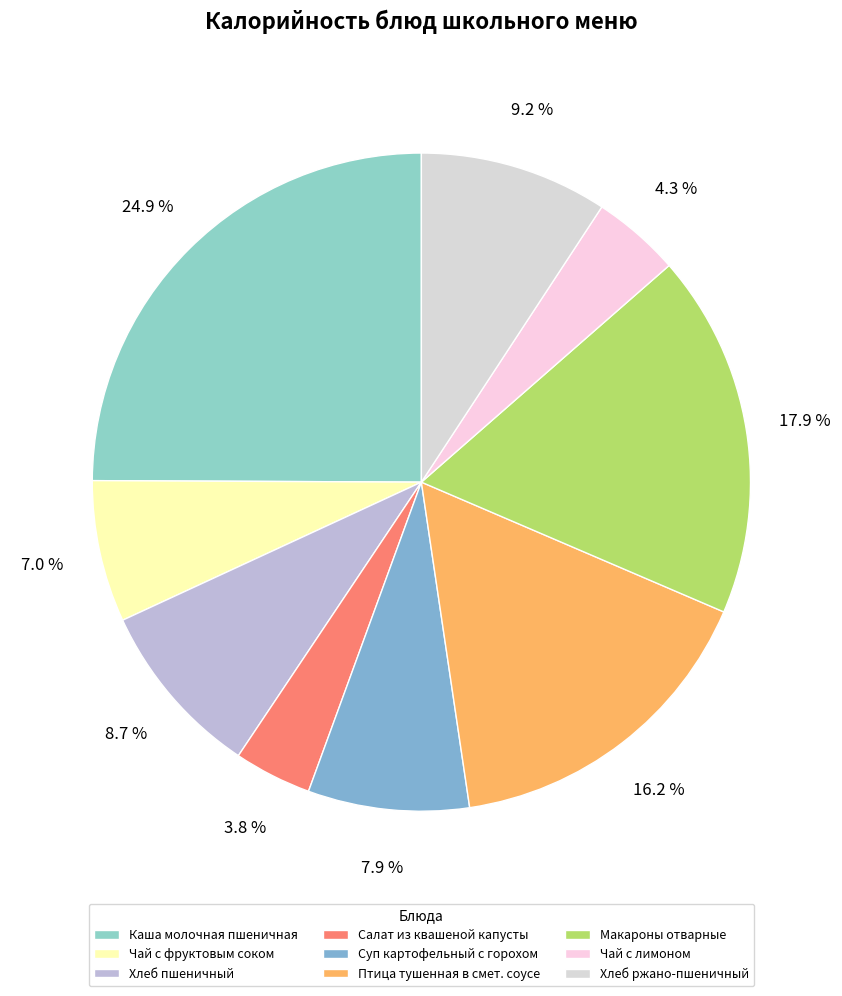

What is the change in value from Чай с лимоном to Хлеб ржано-пшеничный?

+67